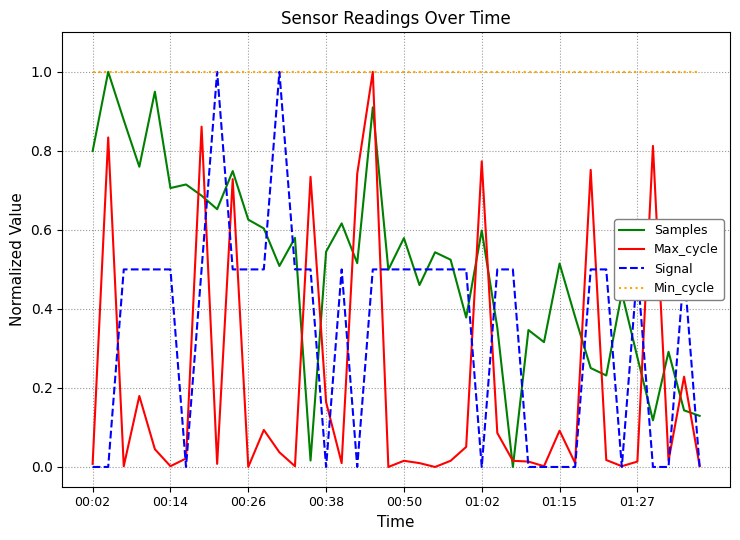

What is the difference between the maximum and minimum values in the Samples series?

1.0